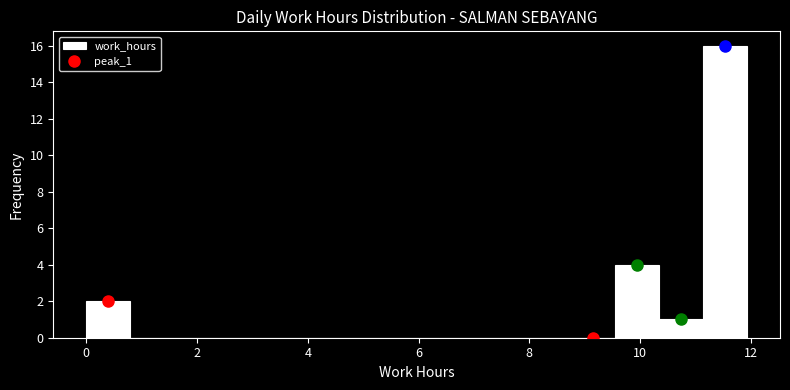

Around what value on the x-axis is the tallest bar? Give the approximate position of its centre, as read against the axis.

11.6